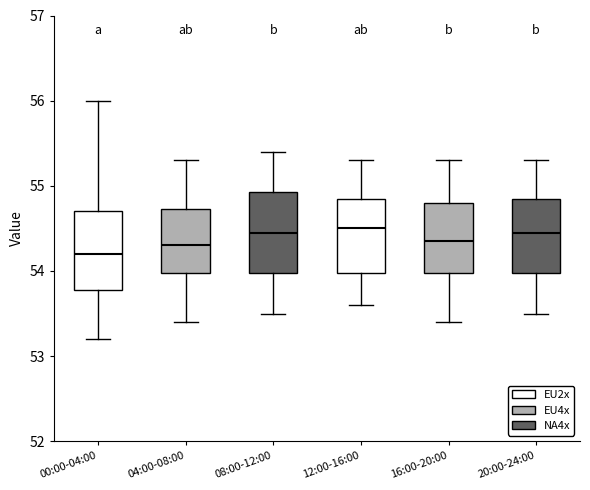

Reading left to right, read every box against the y-axis: the position of its median line, the range the box covers, and the ends of its whiskers. The values are not printed on the chart, so give them approximately, as read against the axis.

00:00-04:00: median 54.2, box 53.8 to 54.7, whiskers 53.2 to 56.0
04:00-08:00: median 54.3, box 54.0 to 54.7, whiskers 53.4 to 55.3
08:00-12:00: median 54.5, box 54.0 to 54.9, whiskers 53.5 to 55.4
12:00-16:00: median 54.5, box 54.0 to 54.9, whiskers 53.6 to 55.3
16:00-20:00: median 54.4, box 54.0 to 54.8, whiskers 53.4 to 55.3
20:00-24:00: median 54.5, box 54.0 to 54.9, whiskers 53.5 to 55.3